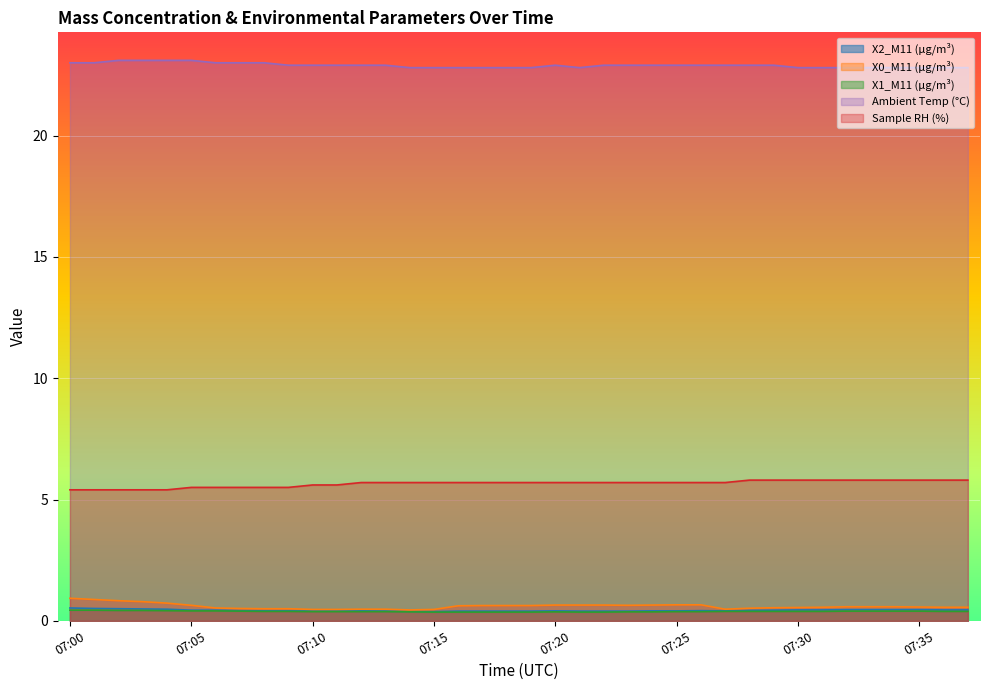

What is the difference between the maximum and second lowest values in the Ambient Temp (°C) series?

0.3